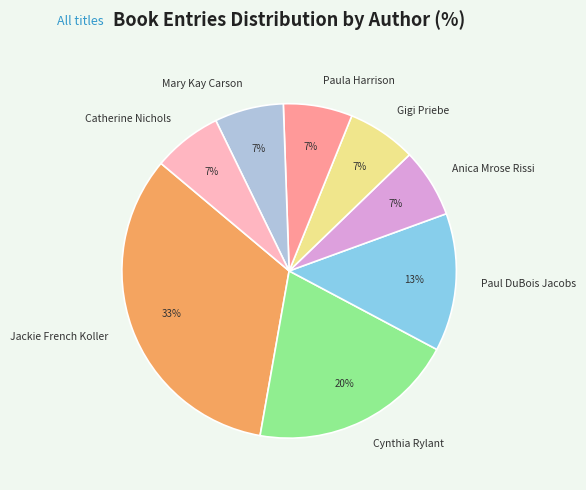

What is the largest slice in the pie chart?

Jackie French Koller